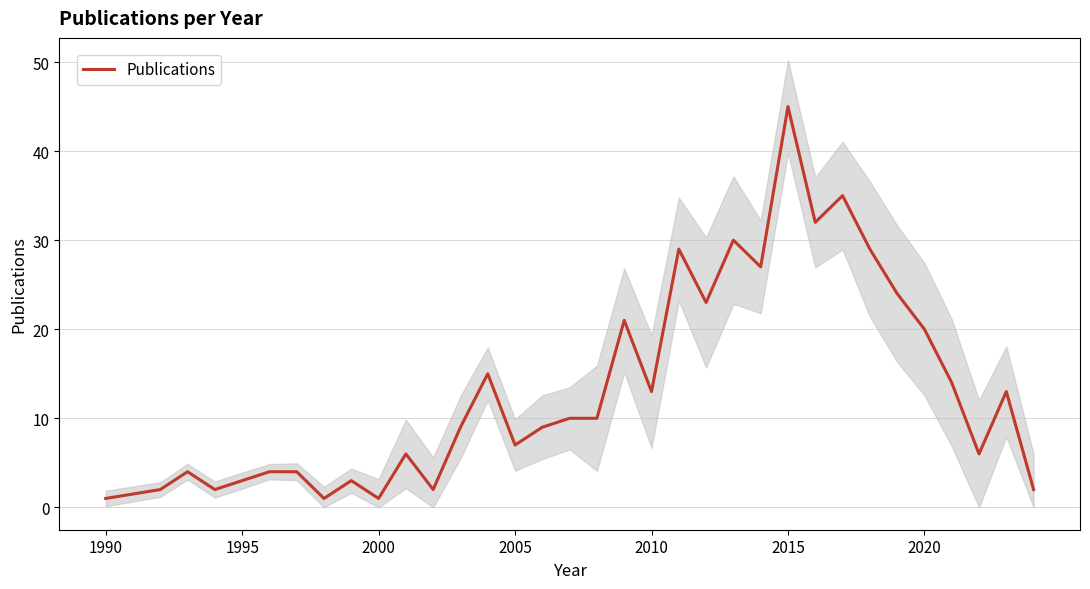

Which category has the highest value in the Publications series?

2015